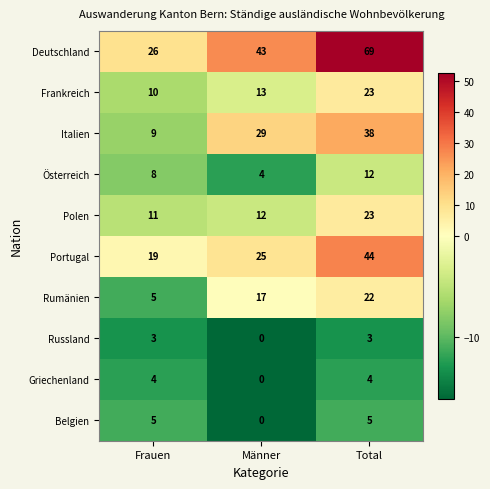

What is the difference between the highest and lowest values at Männer?

43